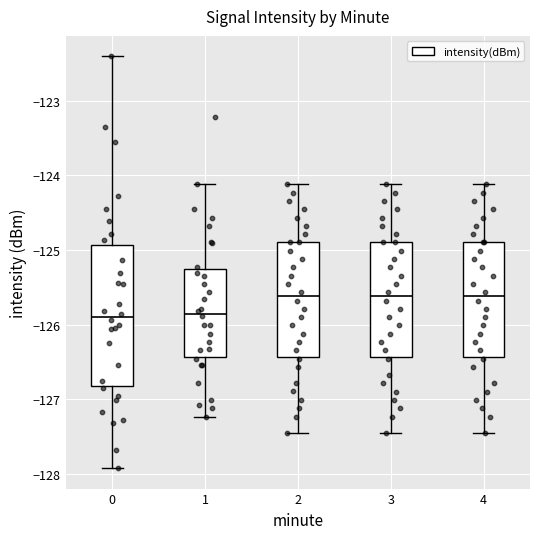

Reading left to right, transcribe this box plot: for each box, give where its median line is, the range the box spans, and where its two whiskers end, as read against the y-axis. The values are not printed on the chart, so give them approximately, as read against the axis.

0: median -125.9, box -126.8 to -124.9, whiskers -127.9 to -122.4
1: median -125.9, box -126.4 to -125.3, whiskers -127.2 to -124.1
2: median -125.6, box -126.4 to -124.9, whiskers -127.5 to -124.1
3: median -125.6, box -126.4 to -124.9, whiskers -127.5 to -124.1
4: median -125.6, box -126.4 to -124.9, whiskers -127.5 to -124.1